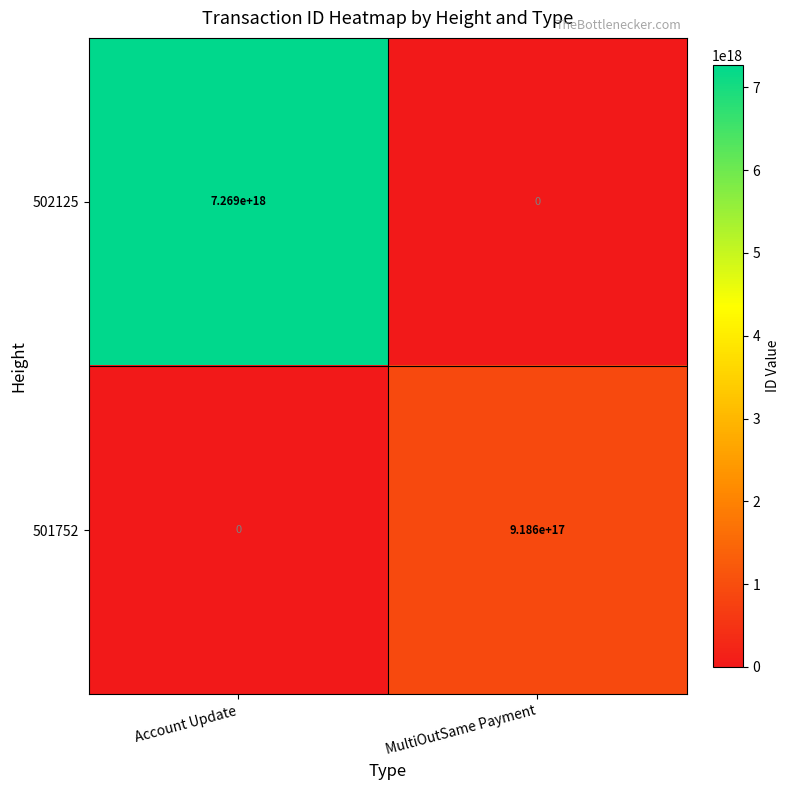

Which category has the highest value in the 502125 series?

Account Update